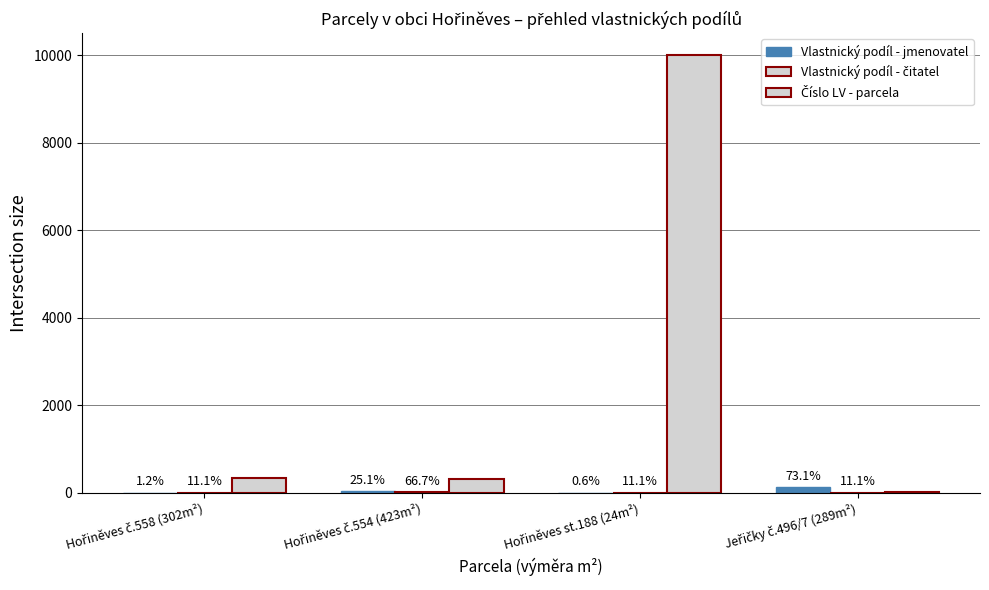

Are the bars grouped side by side (vs. stacked)?

Yes